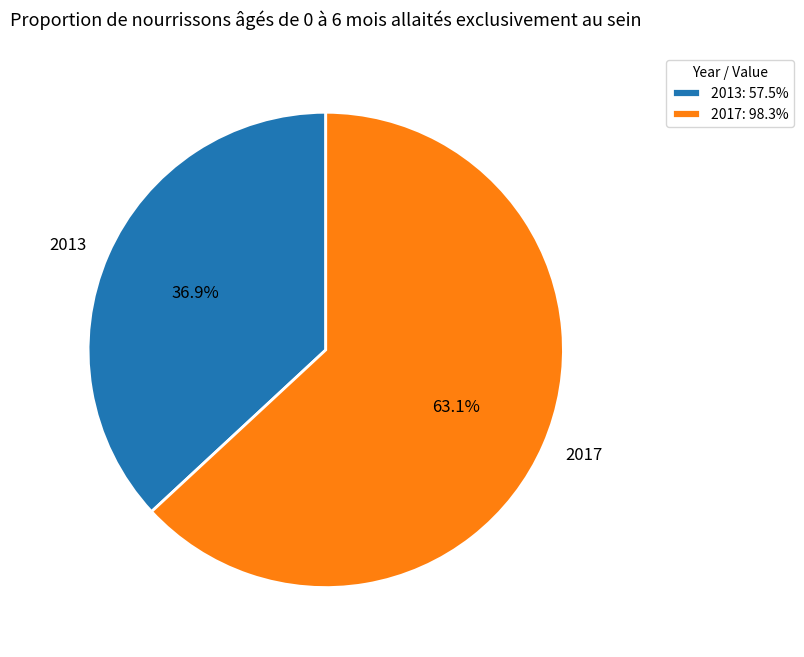

Which slice is the smallest?

2013